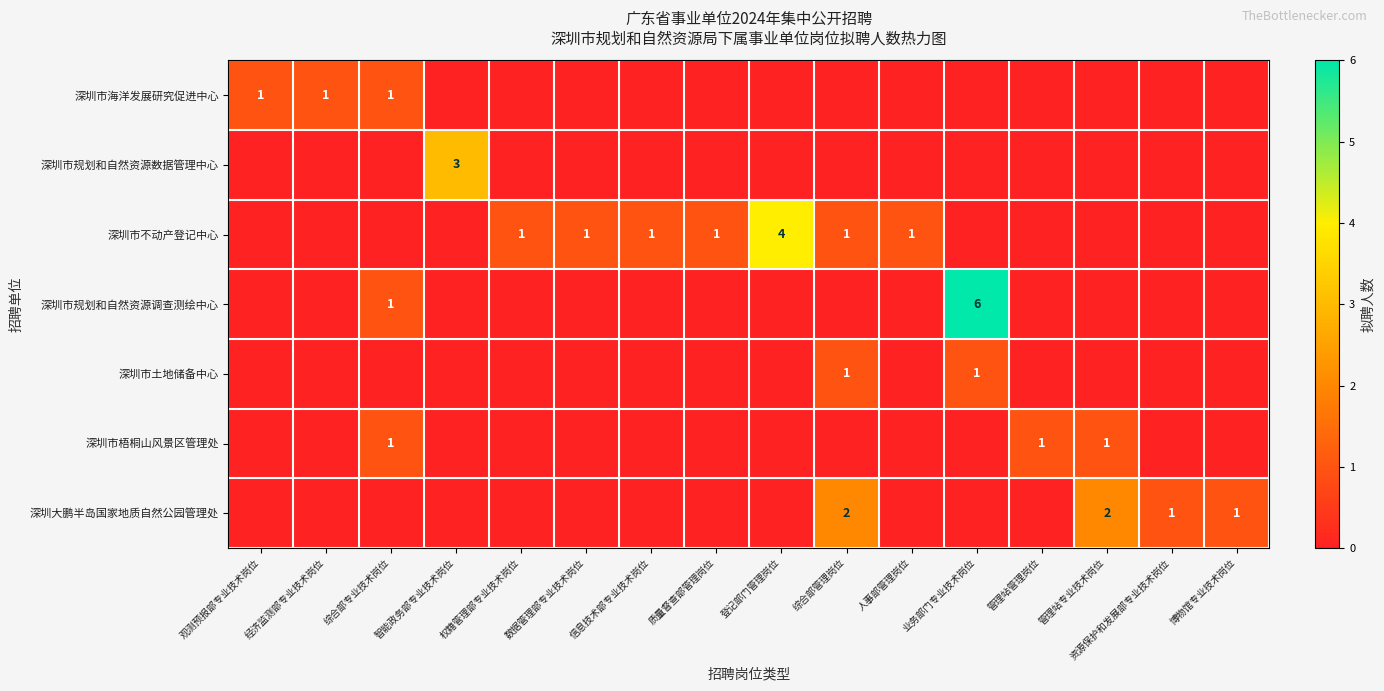

True or false: 深圳市规划和自然资源调查测绘中心 has a value of 6 at 业务部门专业技术岗位.

True